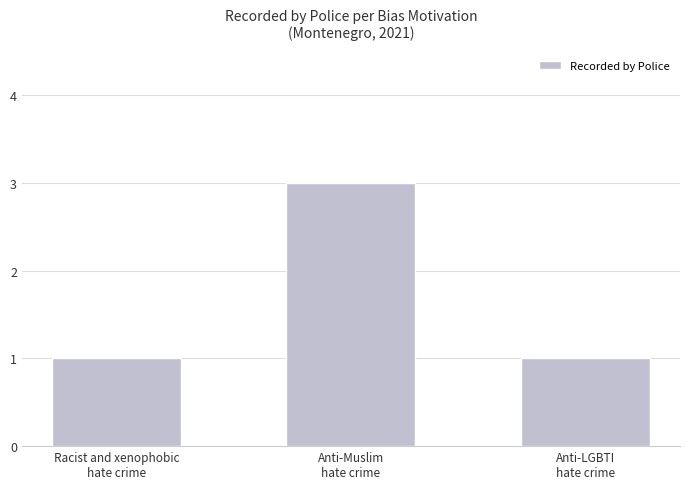

The chart shows a value of 5 at Anti-Muslim
hate crime. True or false?

False